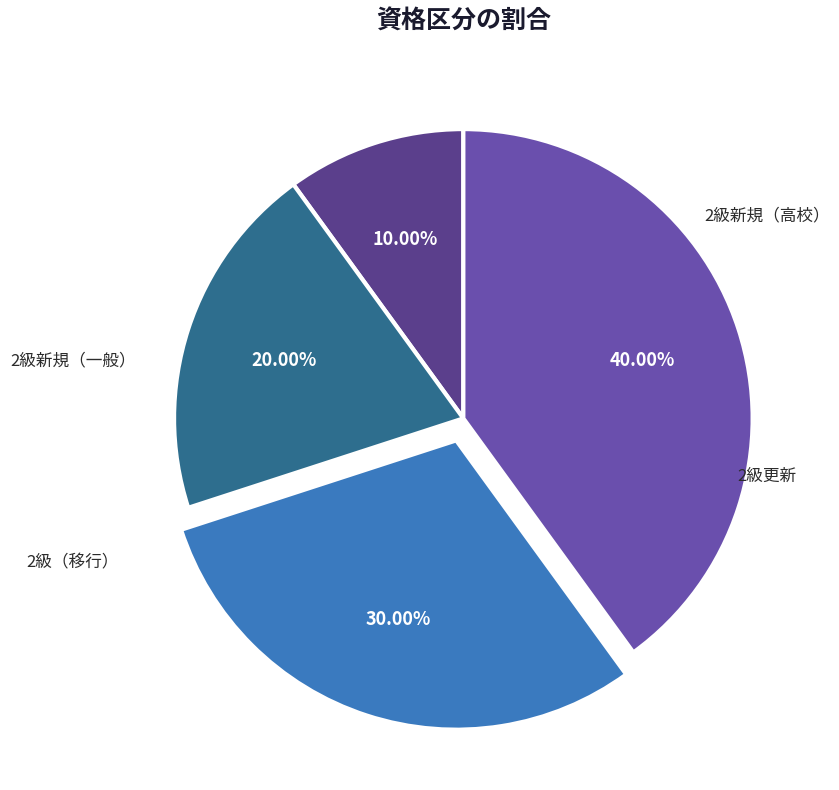

Is there a majority slice in this chart?

No